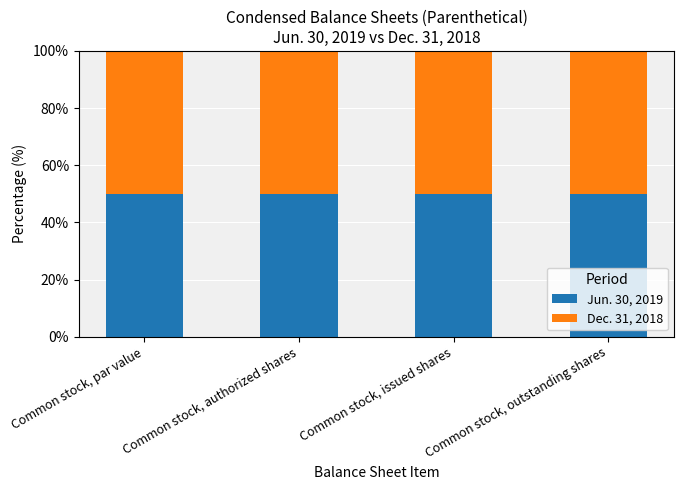

What position from the left is Common stock, outstanding shares?

4